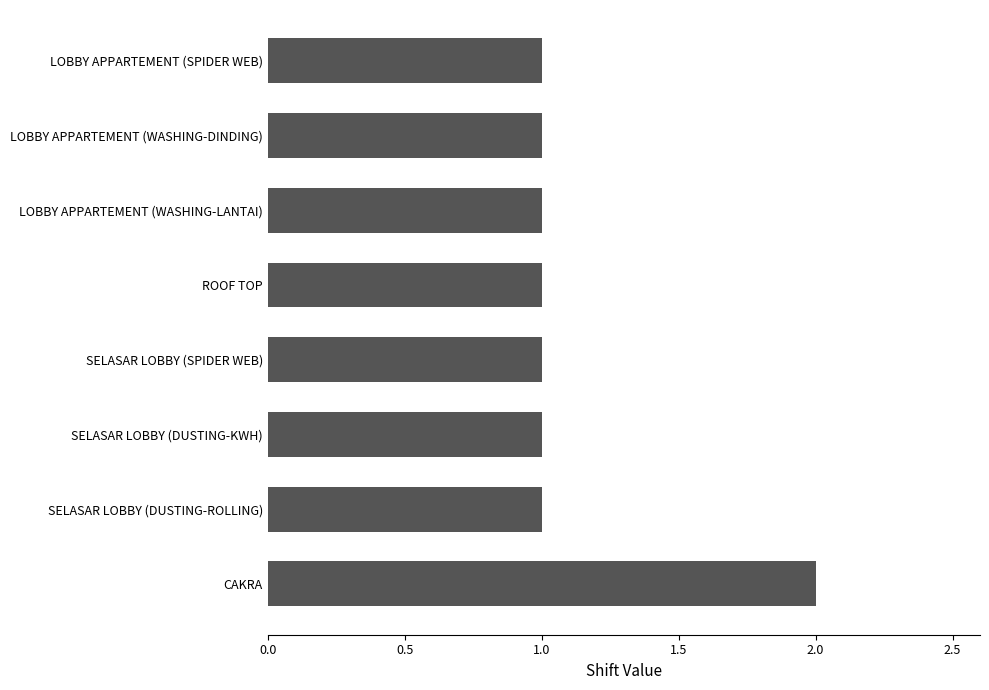

What is the difference between the maximum and minimum values?

1